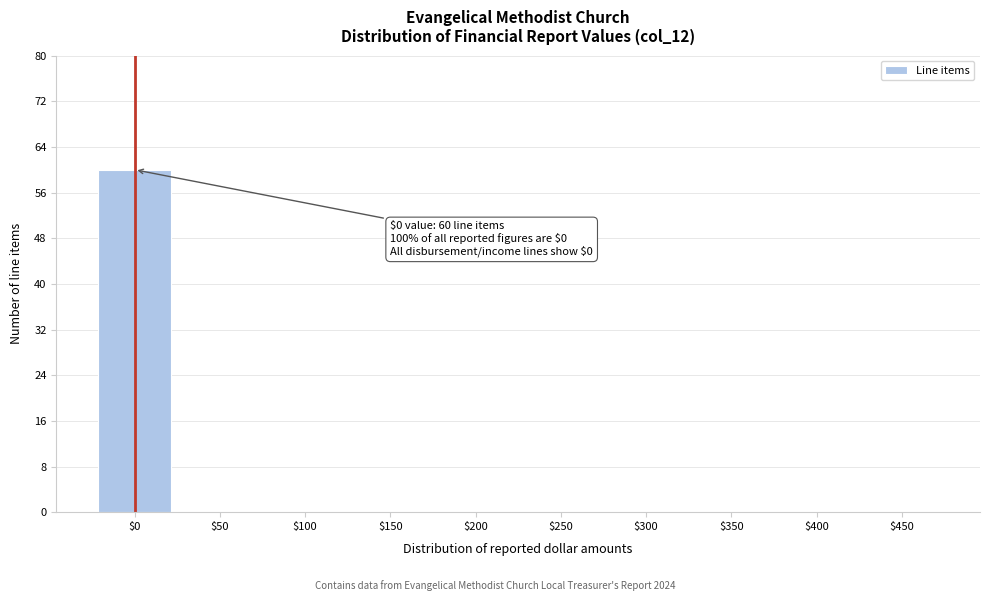

Which label corresponds to the largest value in the chart?

$0